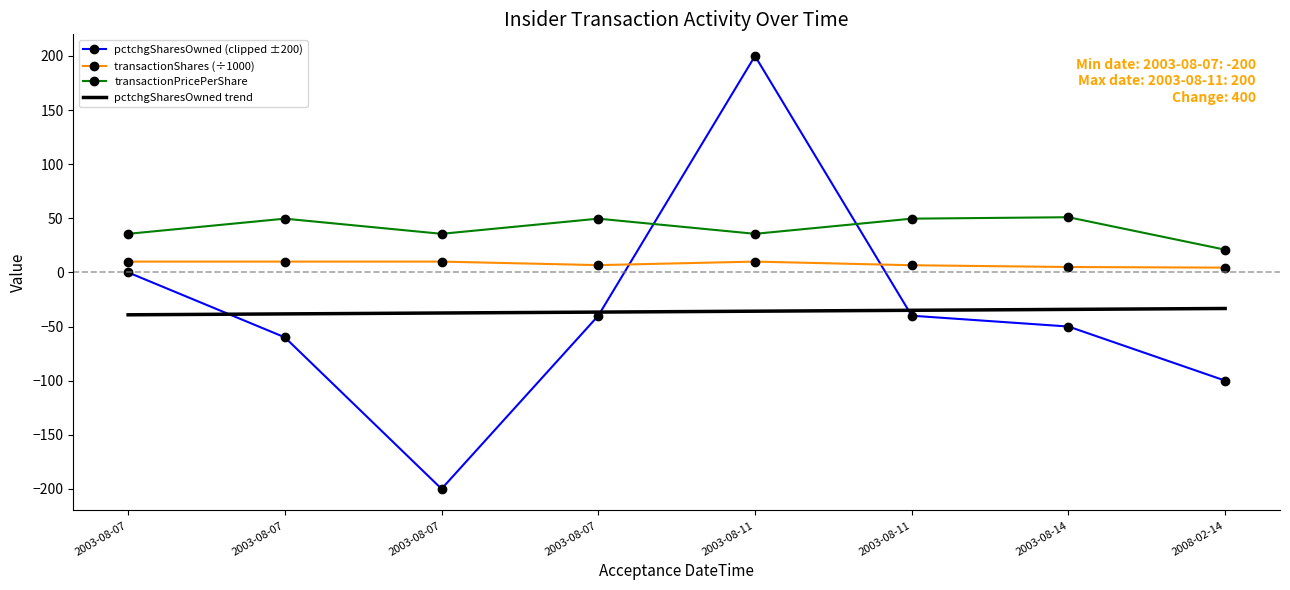

What is the total value across all series at 2003-08-07?

6.5